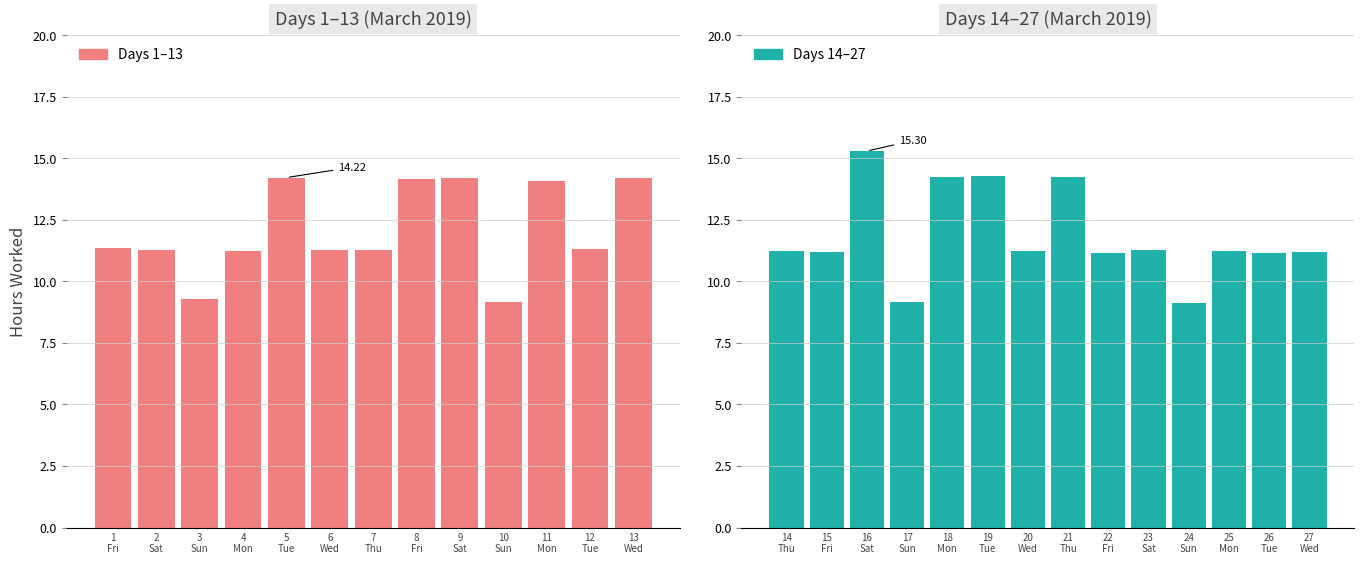

What is the sum of all values?

323.1